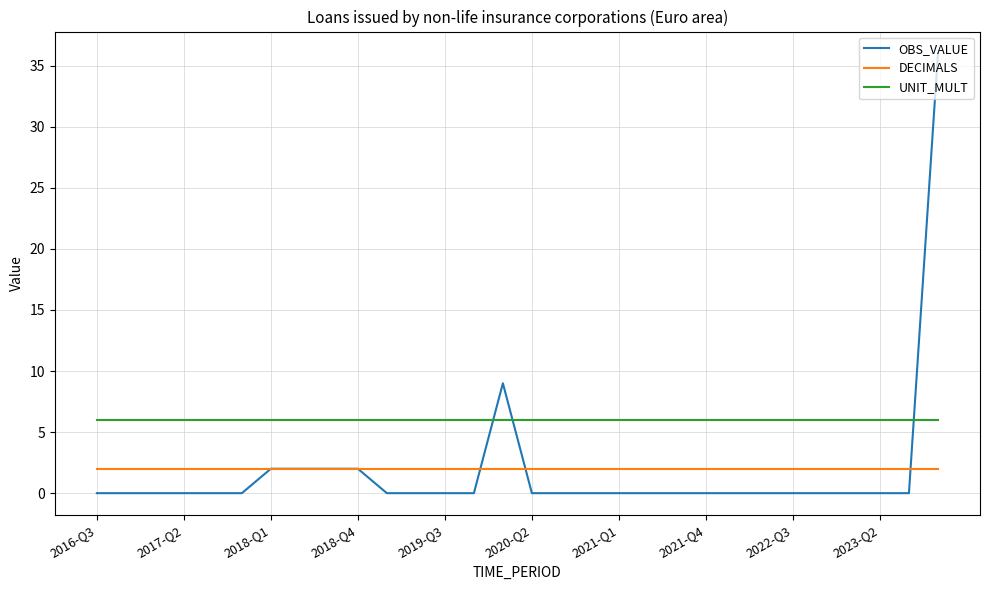

Which series has the largest range (max minus min)?

OBS_VALUE